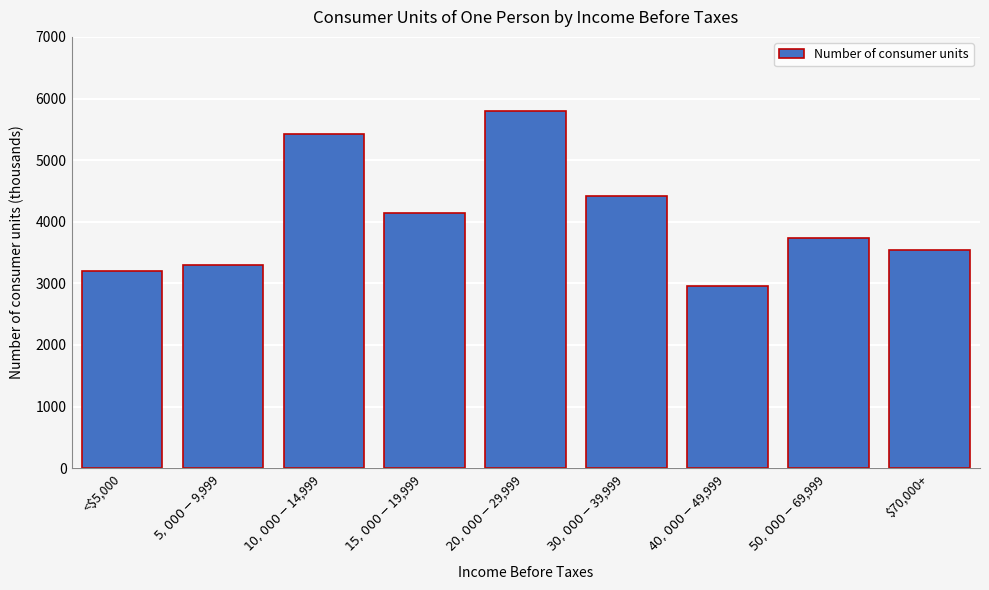

Reading left to right, extract all data points from this chart.

3199	3297	5427	4146	5798	4424	2955	3743	3538